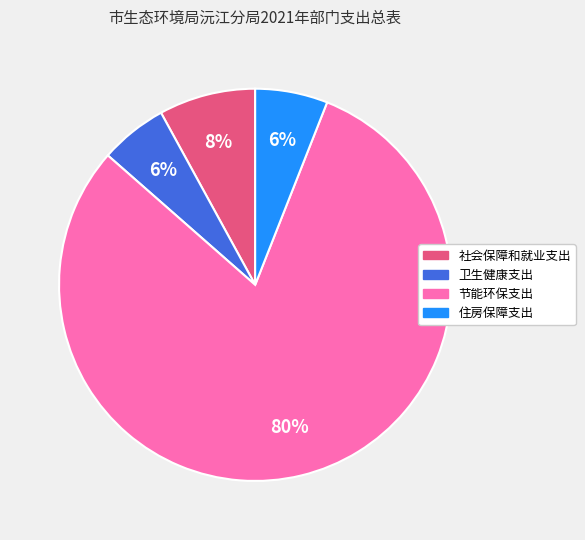

Which category has the biggest portion of the pie?

节能环保支出